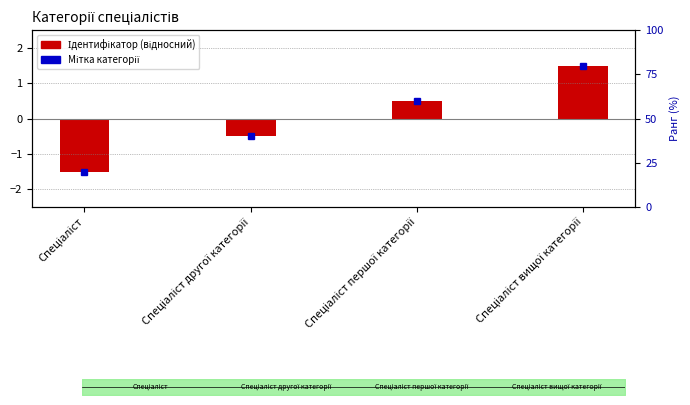

At which label is the value closest to 0?

Спеціаліст другої категорії